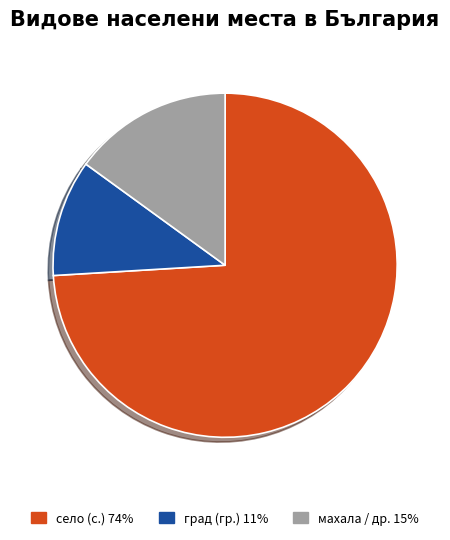

Is there a majority slice in this chart?

Yes